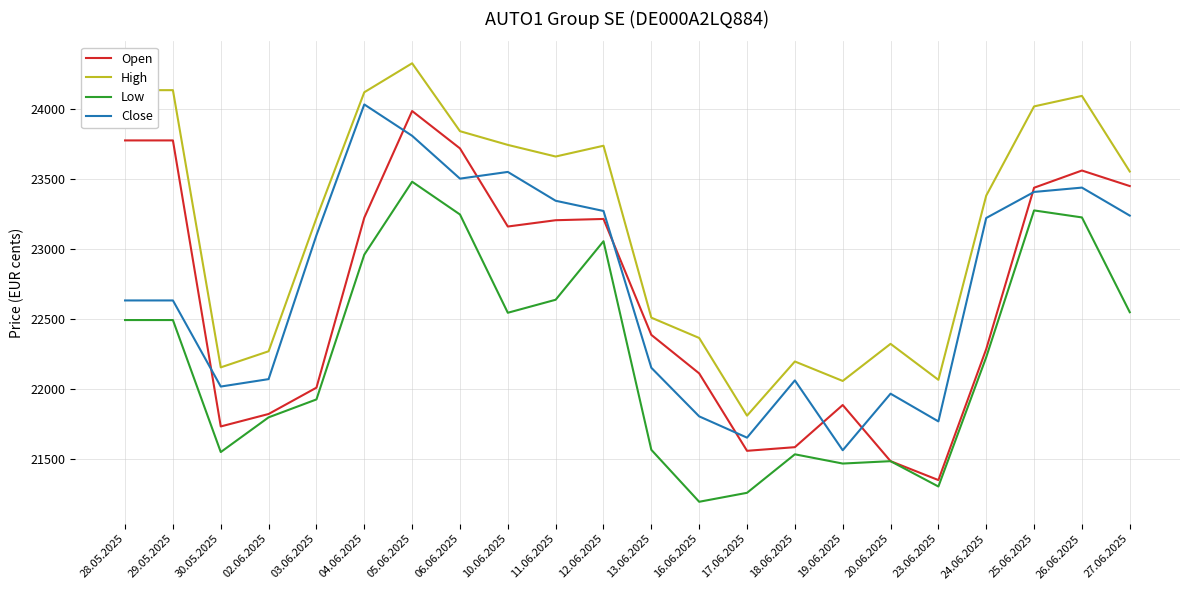

What is the sum of all Close values?

500312